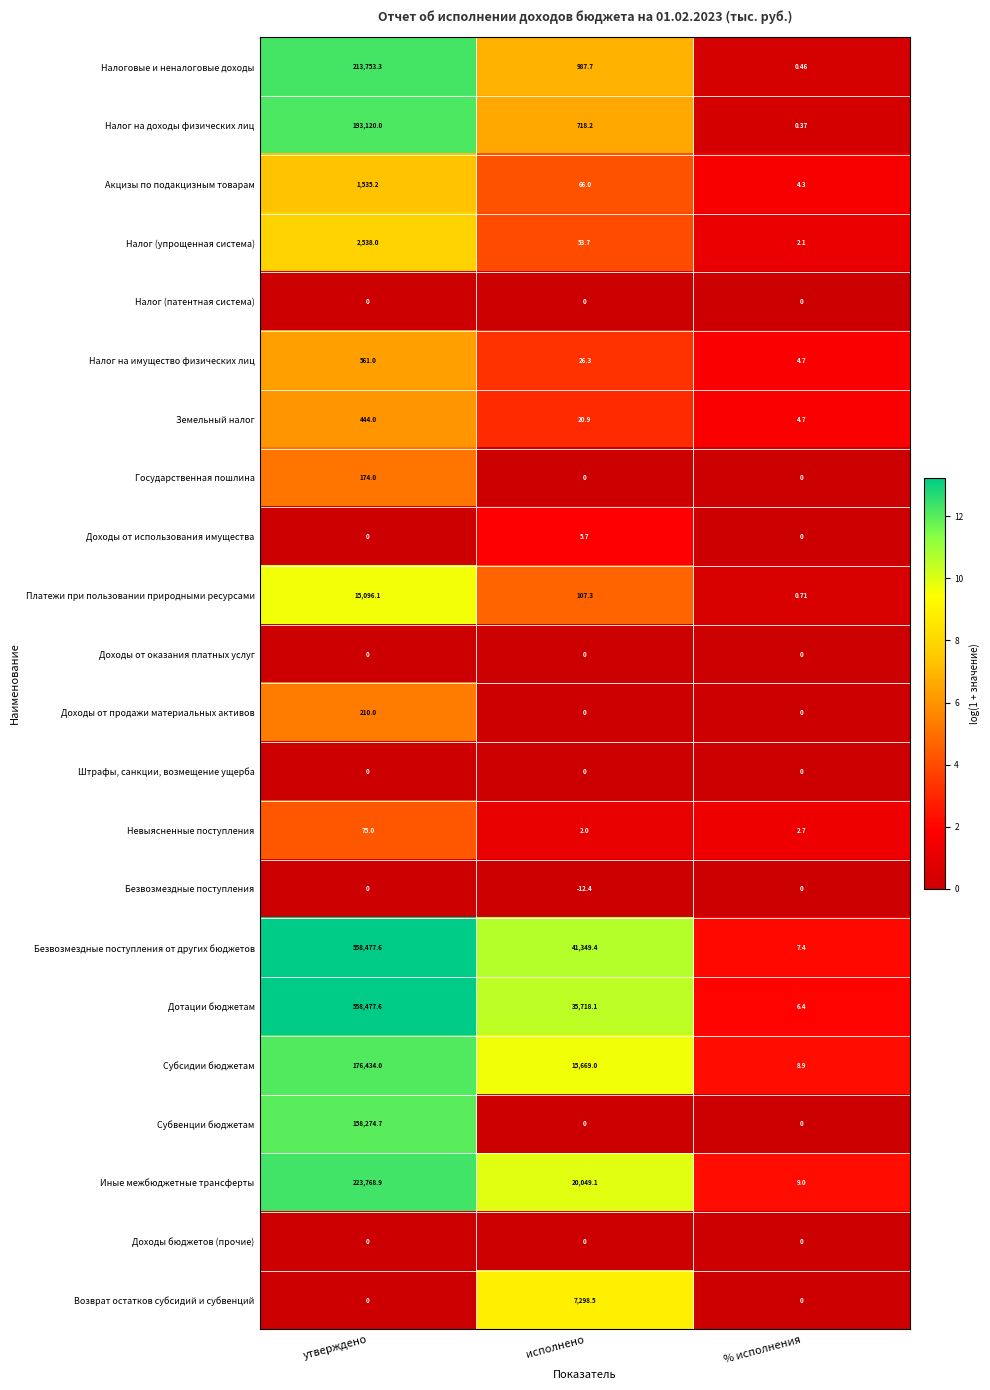

List the labels in order of Невыясненные поступления value, largest first.

утверждено, % исполнения, исполнено